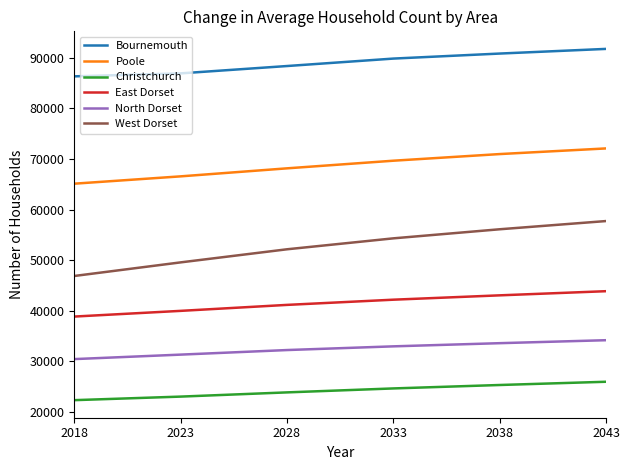

Which series has the widest spread of values?

West Dorset